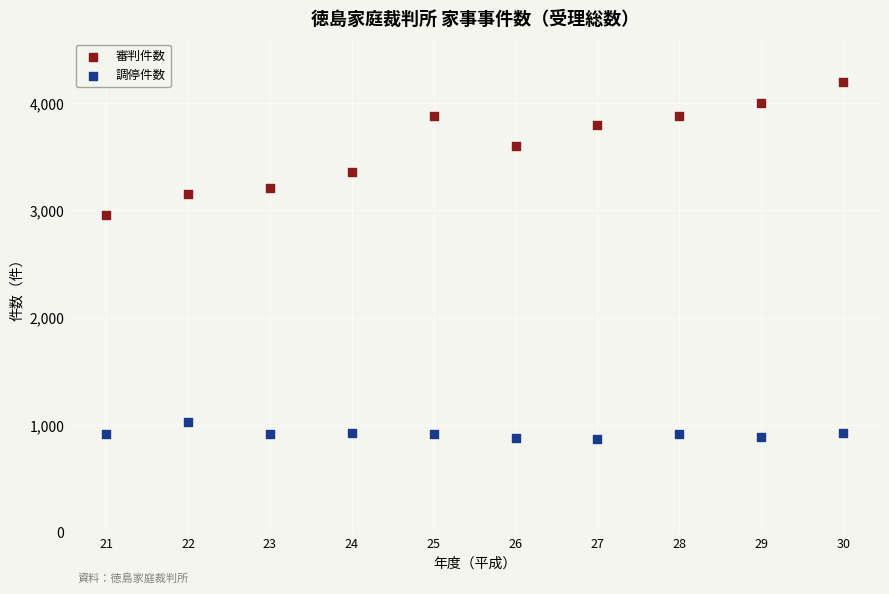

Across all series, what Y value is closest to 2535?

2954